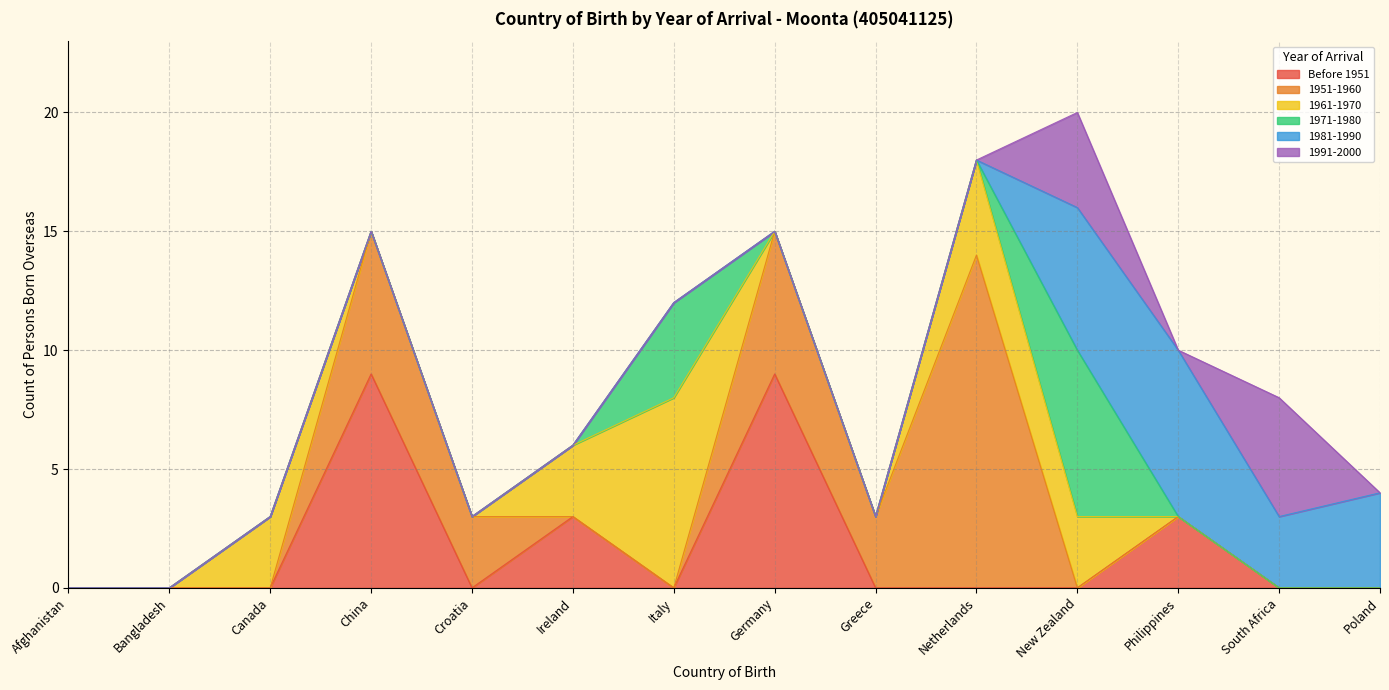

What is the maximum value for 1951-1960?

14